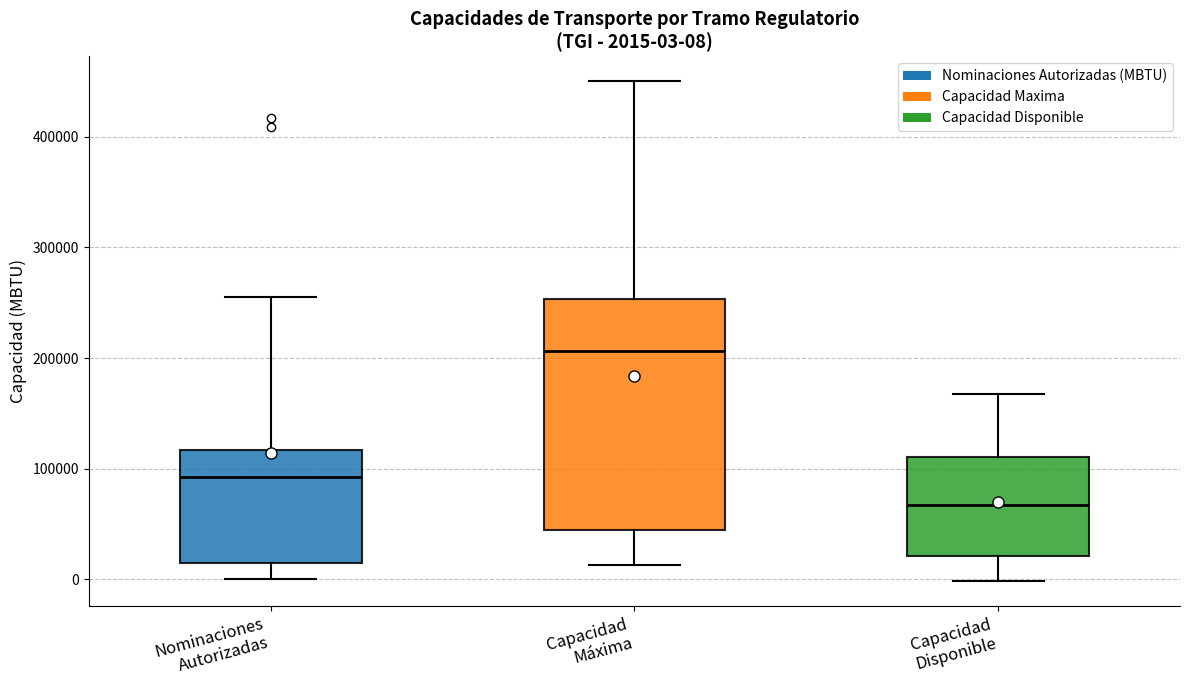

Which box's median line is the highest?

Capacidad Máxima